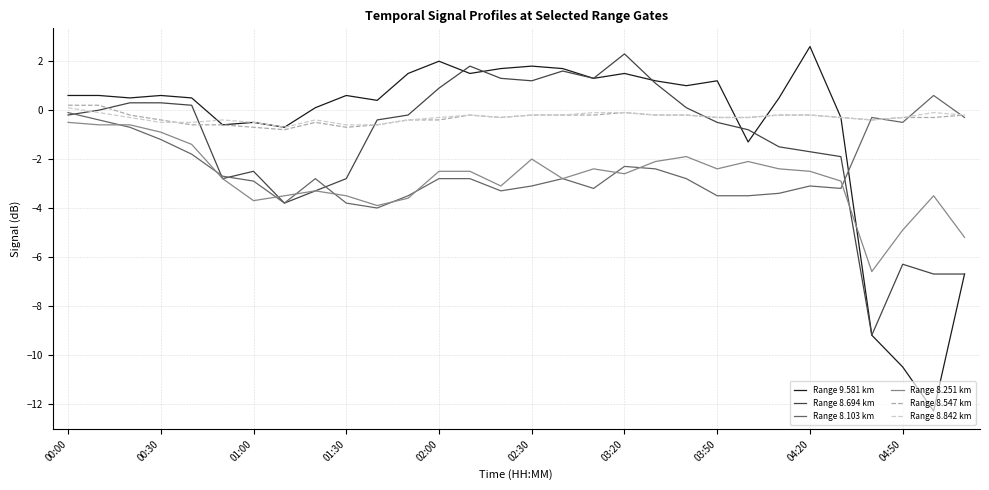

What is the smallest value displayed?

-12.3